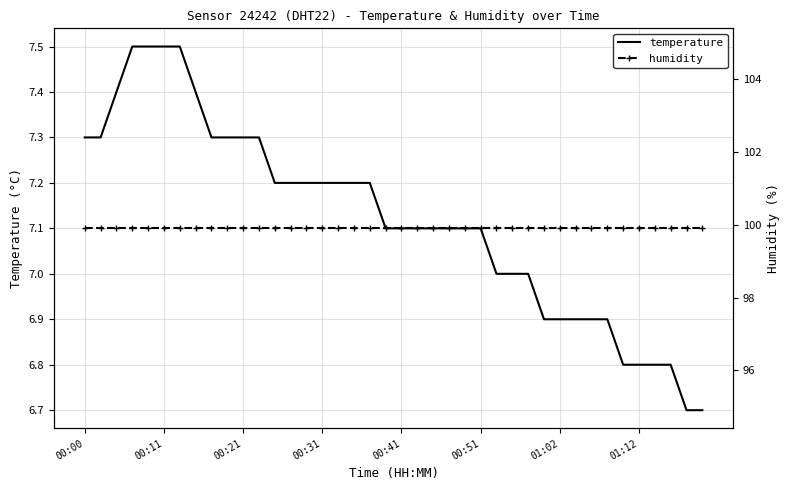

Is it true that temperature equals 6.8 at 01:12?

True